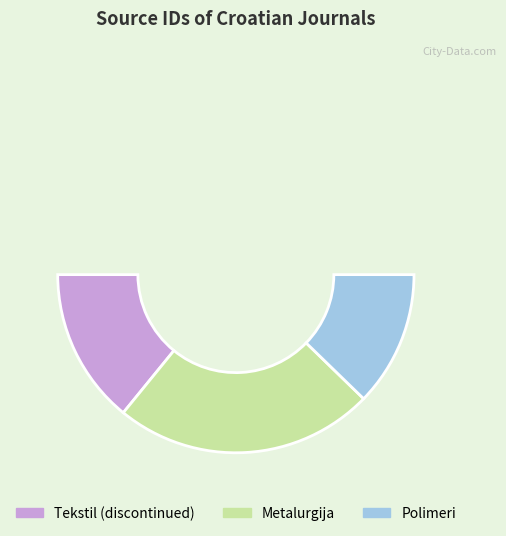

Count the number of slices in the pie.

3